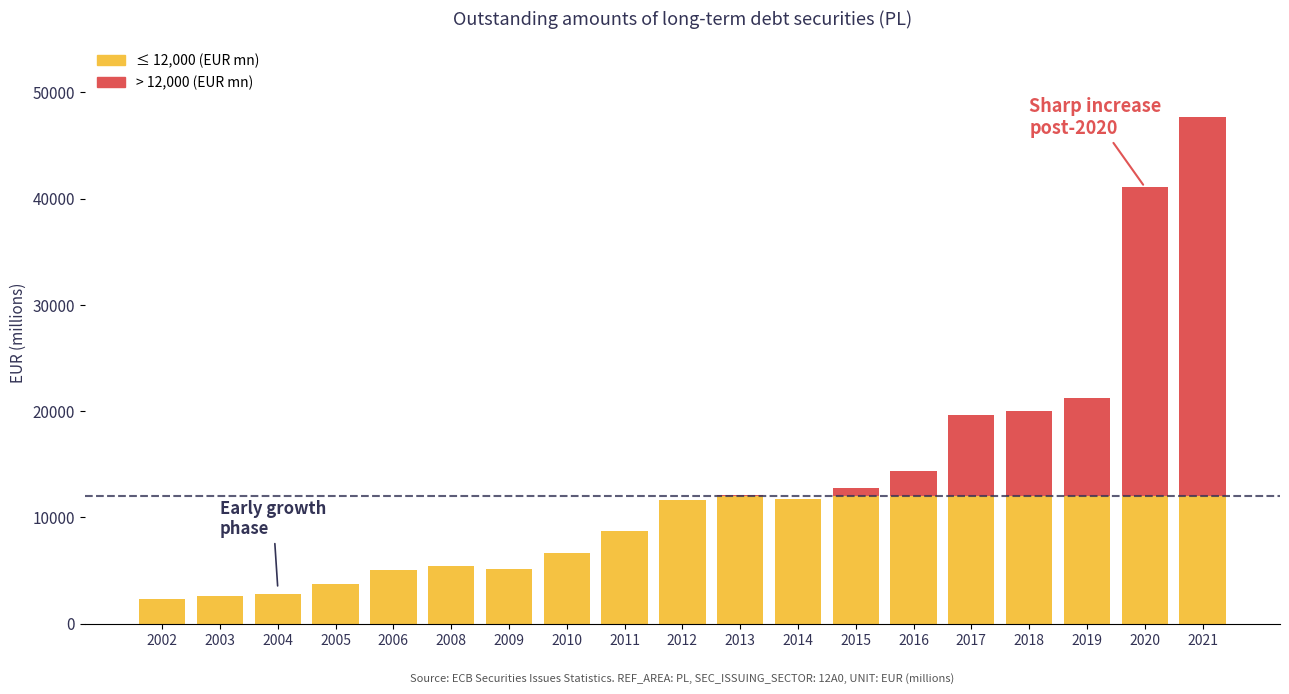

What is the total value across all series at 2017?

19656.1